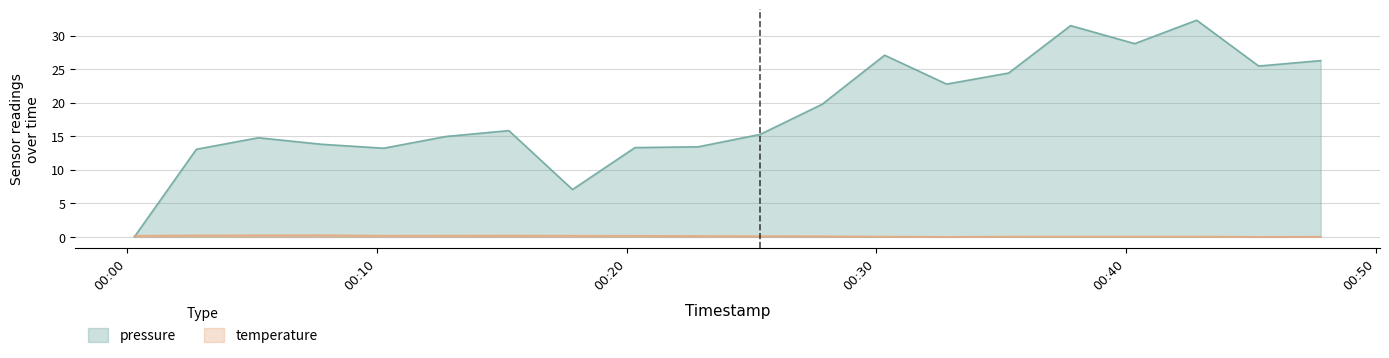

Does the chart have visible grid lines?

Yes